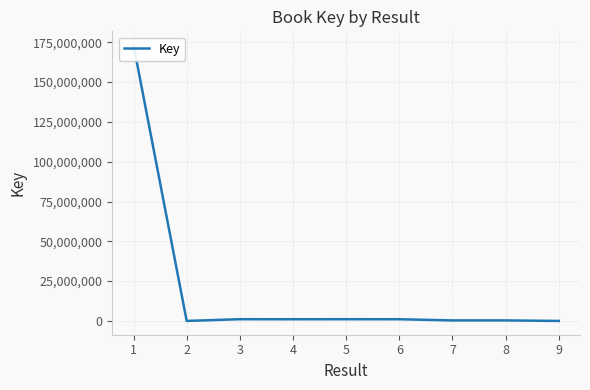

Rank the categories by value from lowest to highest.

9, 2, 8, 7, 4, 6, 5, 3, 1